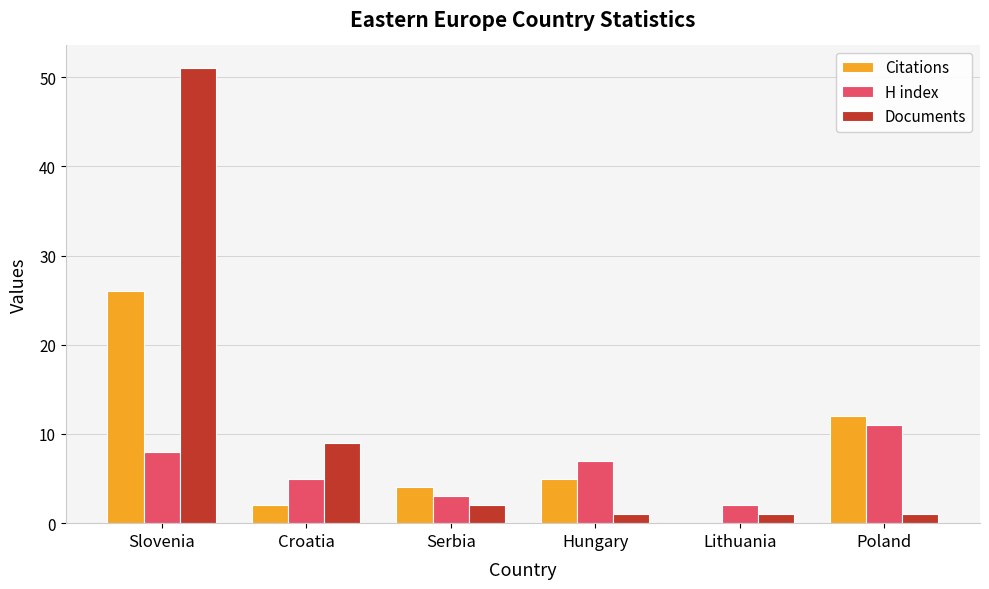

What is the difference between the H index values at Hungary and Slovenia?

1